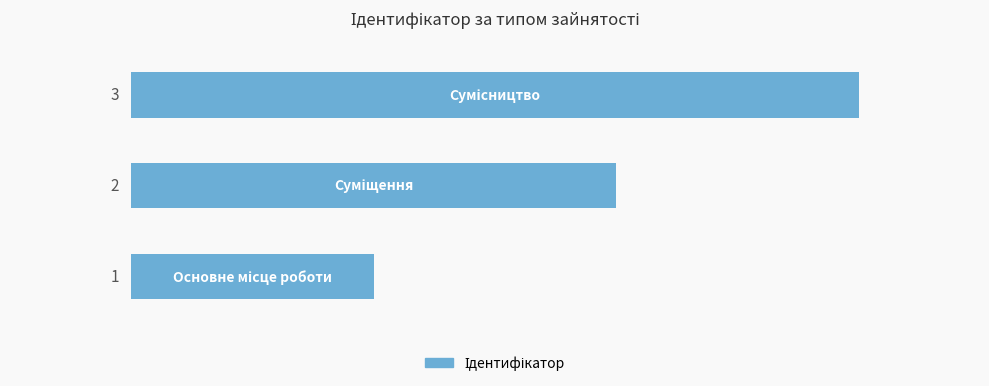

What is the greatest value displayed?

3